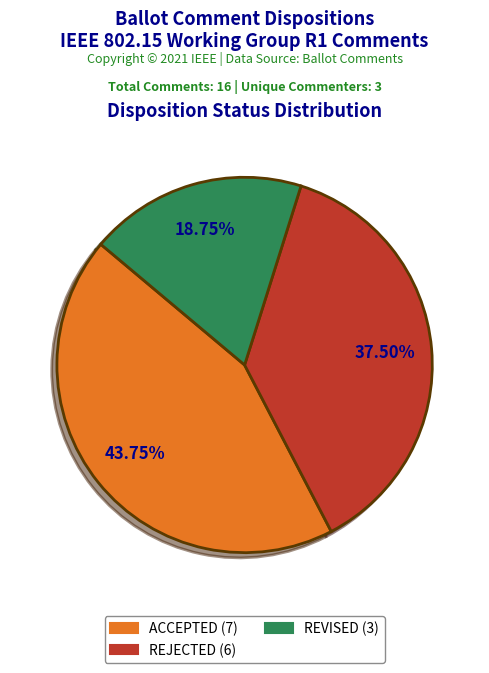

True or false: ACCEPTED accounts for 44% of the total.

True